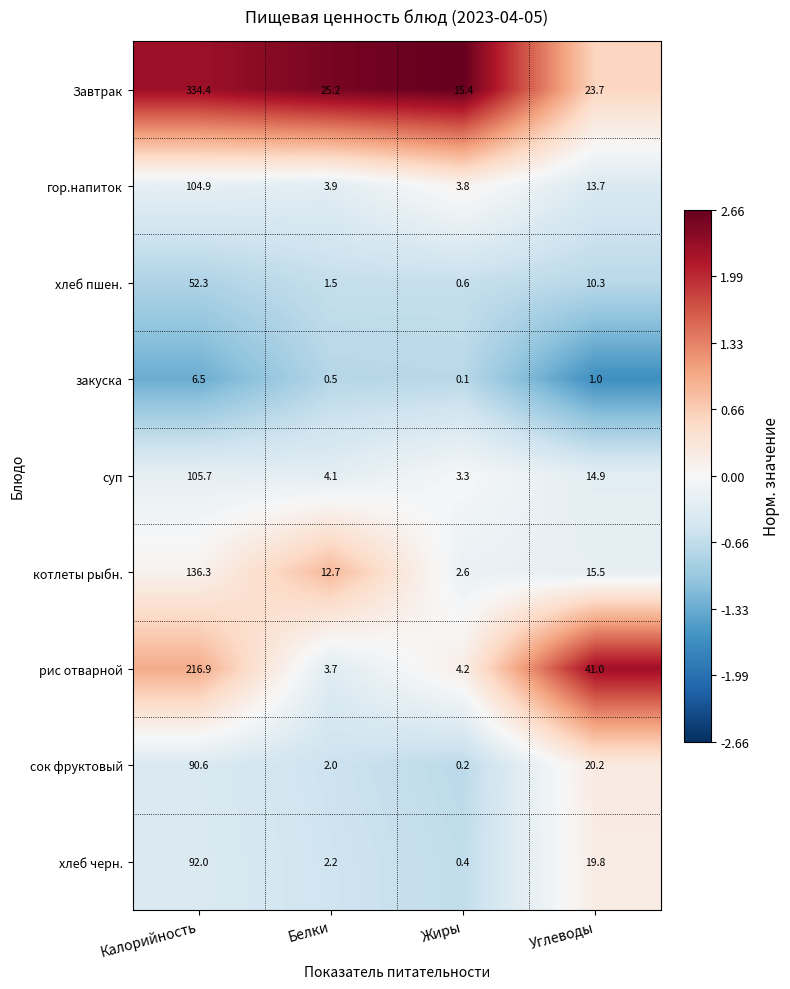

What is the spread (max minus min) of values at Жиры?

15.3